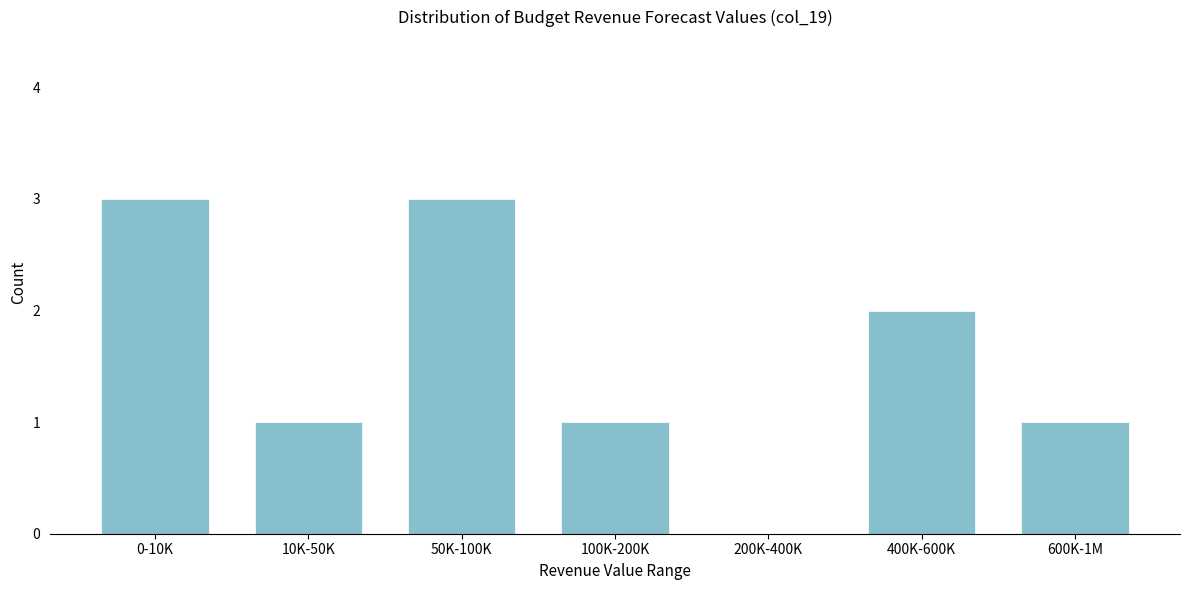

Reading right to left, extract all data points from this chart.

600K-1M=1	400K-600K=2	200K-400K=0	100K-200K=1	50K-100K=3	10K-50K=1	0-10K=3